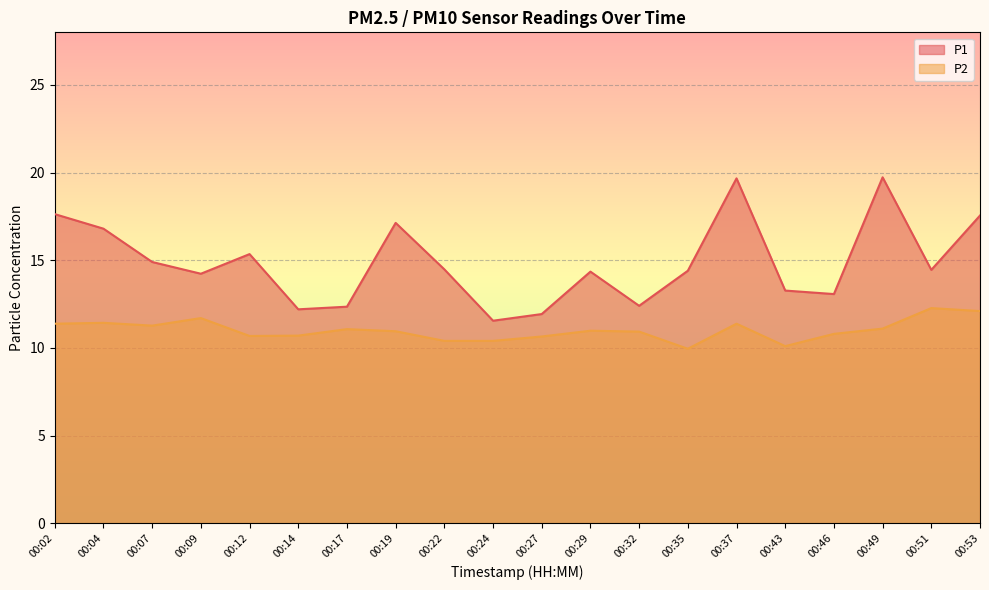

What is the sum of all P2 values?

220.2